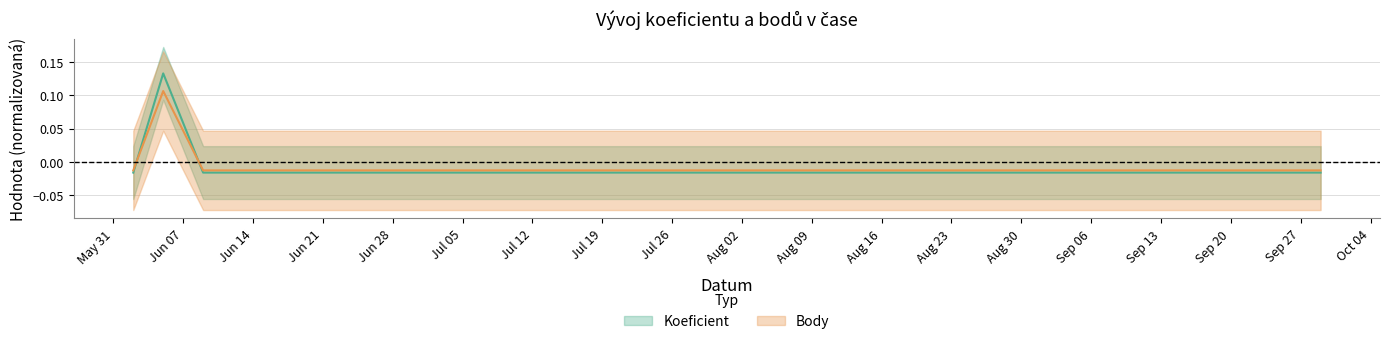

After their last crossing, which series has the higher values: Body or Koeficient?

Koeficient